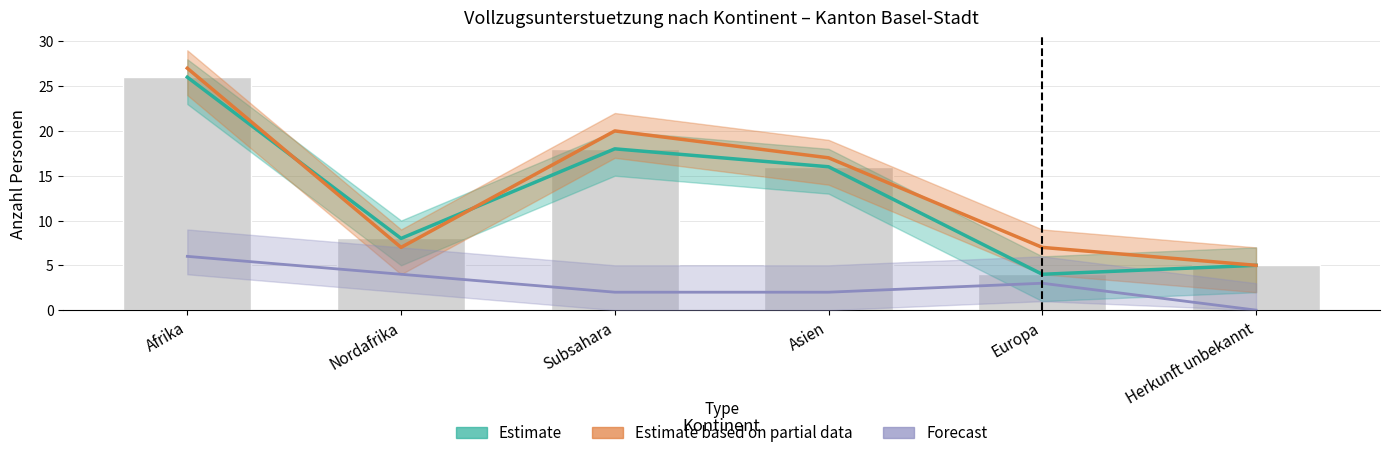

Reading right to left, transcribe all the data shown in this chart.

Estimate: Herkunft unbekannt=5	Europa=4	Asien=16	Subsahara=18	Nordafrika=8	Afrika=26
Estimate based on partial data: Herkunft unbekannt=5	Europa=7	Asien=17	Subsahara=20	Nordafrika=7	Afrika=27
Forecast: Herkunft unbekannt=0	Europa=3	Asien=2	Subsahara=2	Nordafrika=4	Afrika=6
Total Vollzugsunterstuetzung: Herkunft unbekannt=5	Europa=4	Asien=16	Subsahara=18	Nordafrika=8	Afrika=26